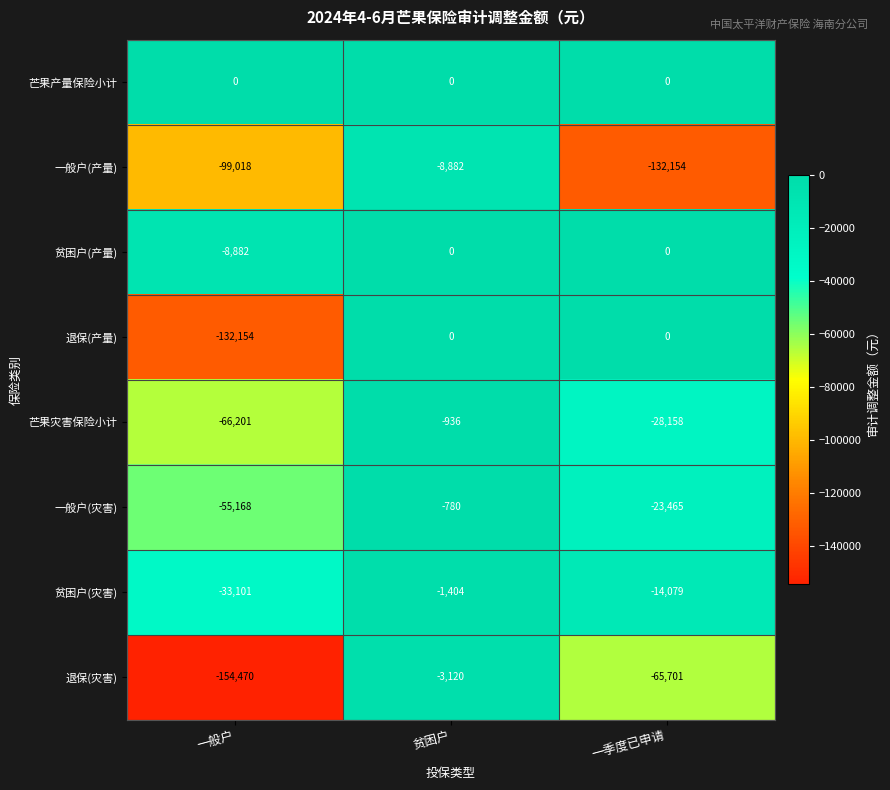

Which series has the largest range (max minus min)?

退保(灾害)